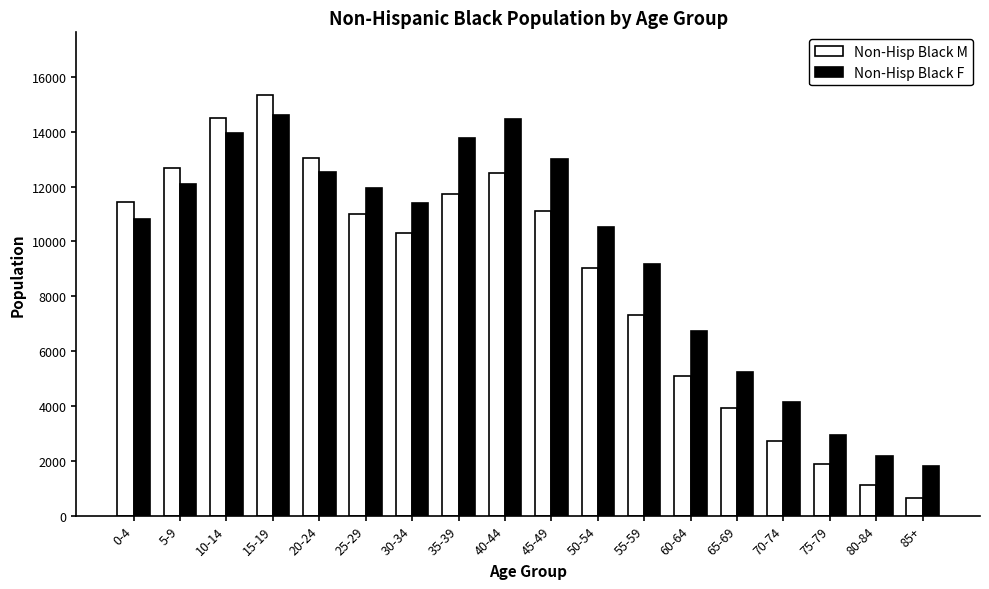

What is the total value across all series at 50-54?

19564